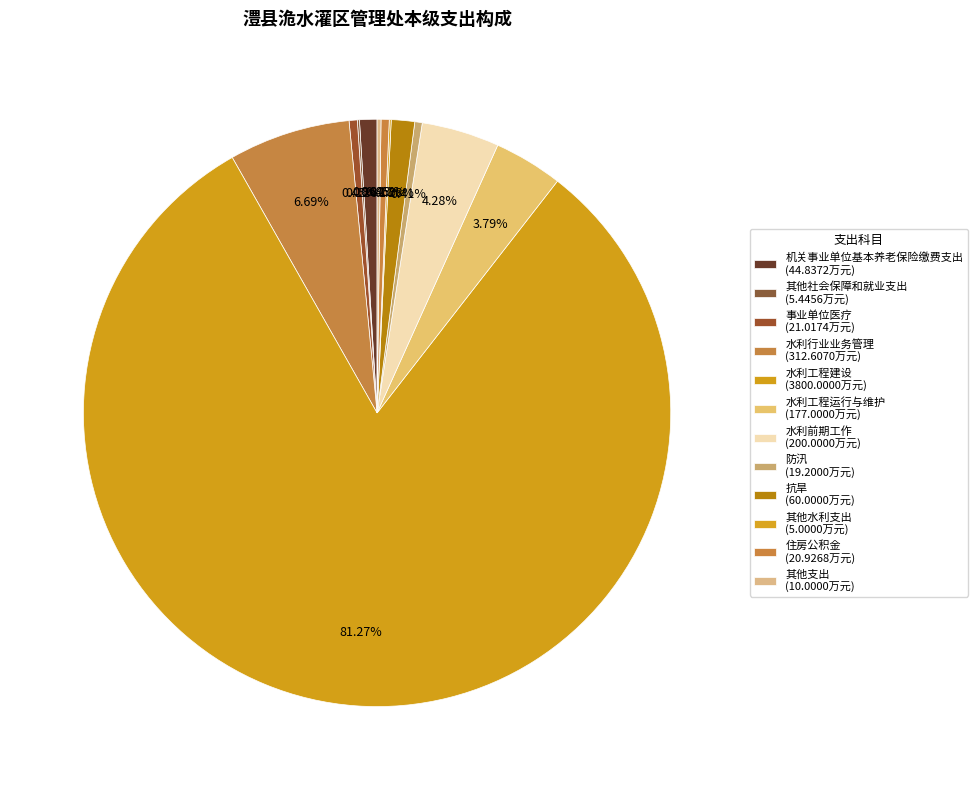

Rank the categories by value from lowest to highest.

其他水利支出, 其他社会保障和就业支出, 其他支出, 防汛, 住房公积金, 事业单位医疗, 机关事业单位基本养老保险缴费支出, 抗旱, 水利工程运行与维护, 水利前期工作, 水利行业业务管理, 水利工程建设